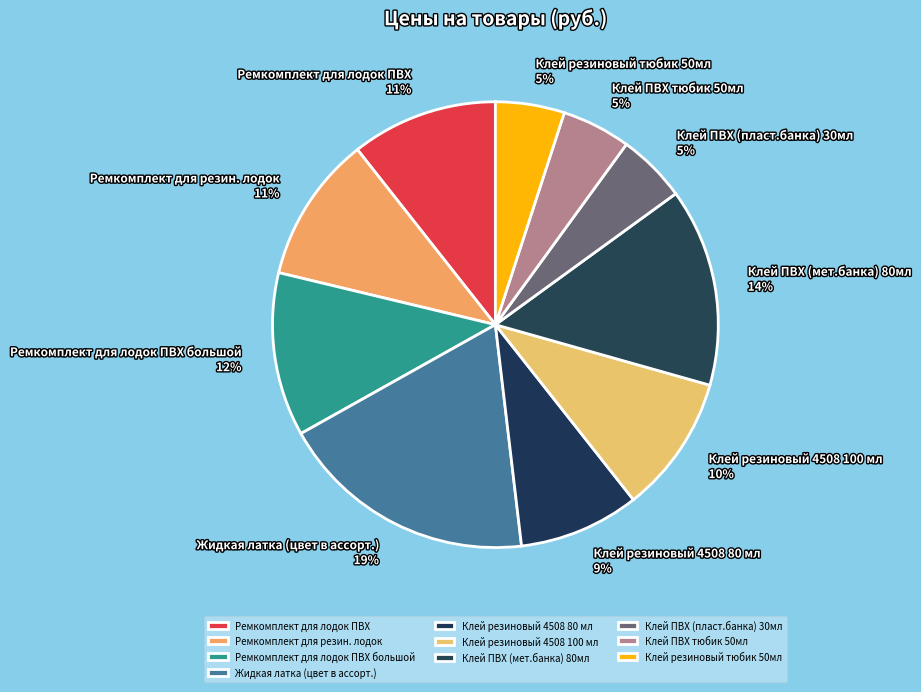

To the nearest percent, what is the average slice percentage?

10%